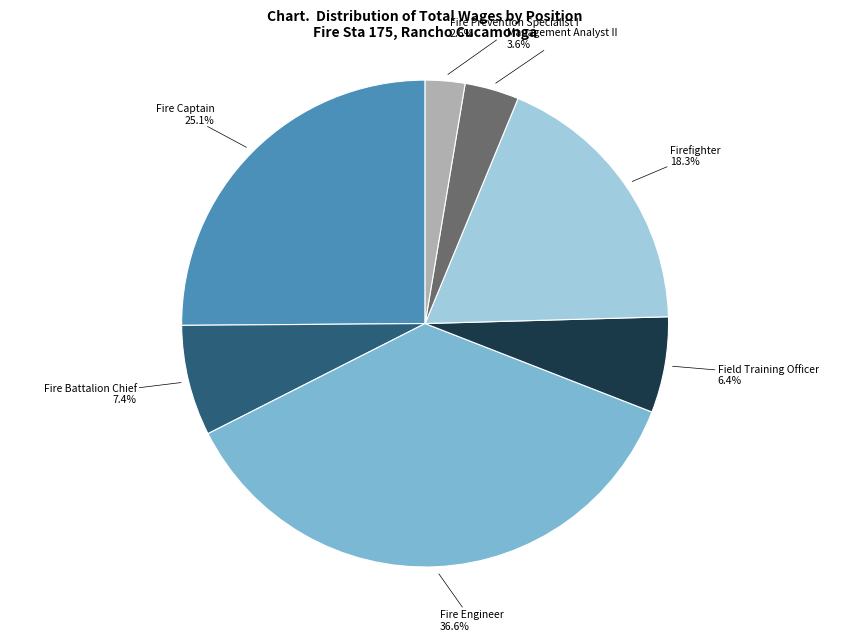

Count the number of slices in the pie.

7